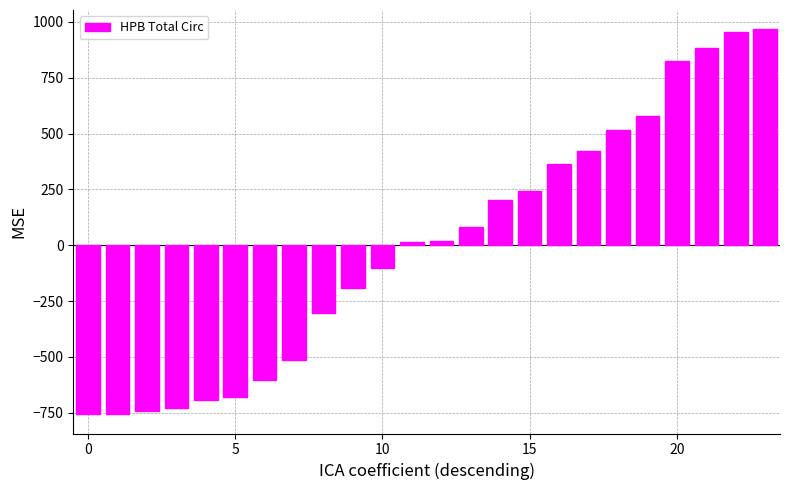

What is the smallest value displayed?

-756.4